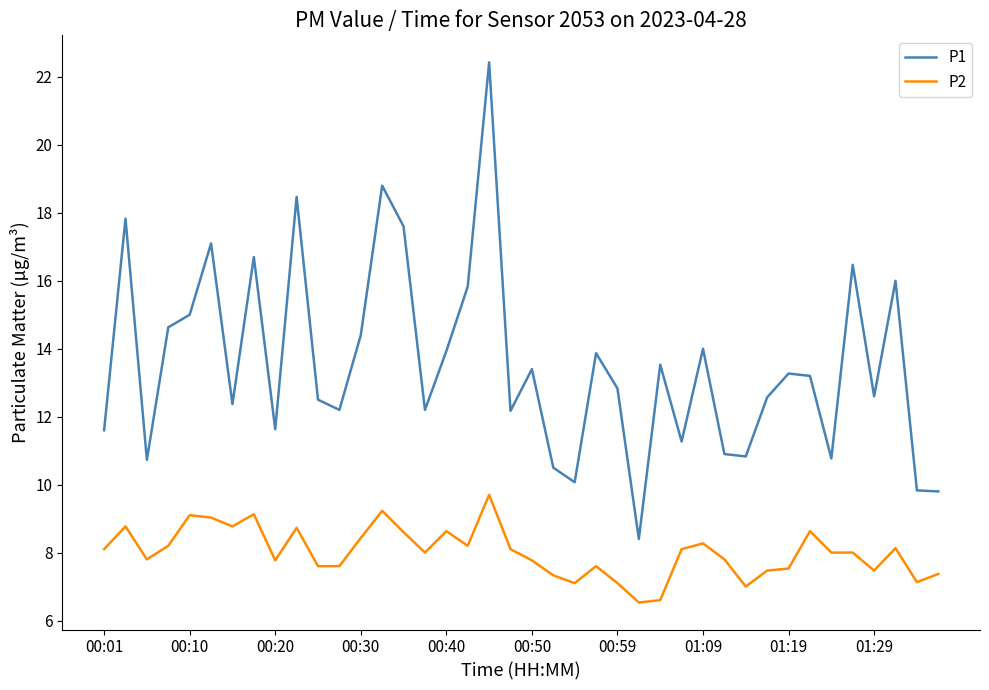

True or false: P1 and P2 intersect in this chart.

False